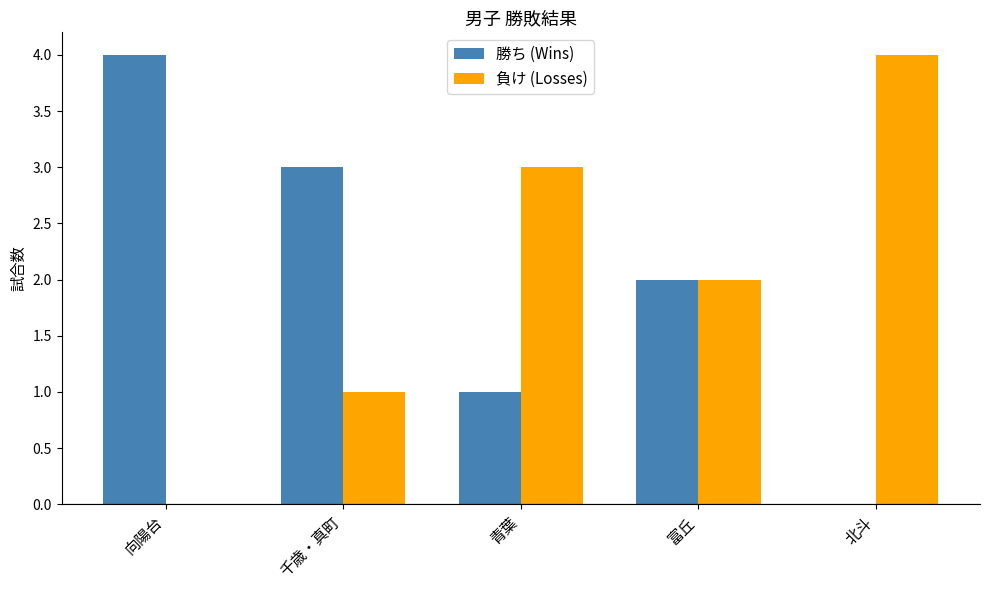

Reading left to right, list all the values displayed in this chart.

勝ち (Wins): 向陽台=4	千歳・真町=3	青葉=1	富丘=2	北斗=0
負け (Losses): 向陽台=0	千歳・真町=1	青葉=3	富丘=2	北斗=4